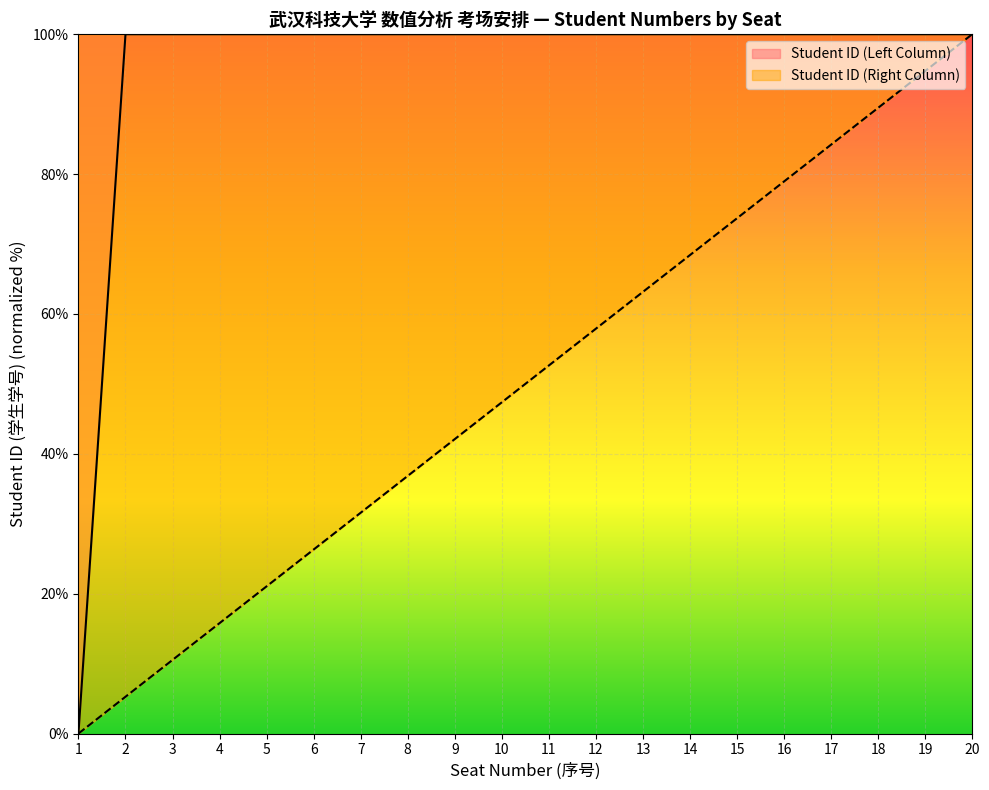

What are all the series names shown in the legend?

Student ID (Left Column), Student ID (Right Column)